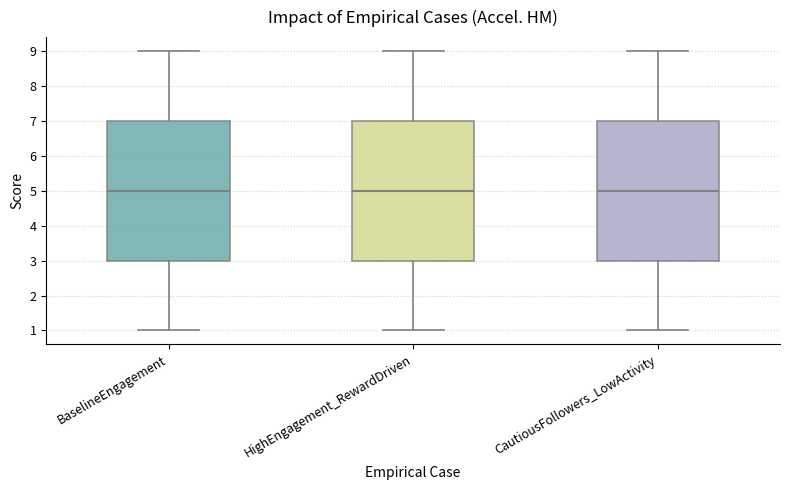

Reading left to right, transcribe this box plot: for each box, give where its median line is, the range the box spans, and where its two whiskers end, as read against the y-axis. The values are not printed on the chart, so give them approximately, as read against the axis.

BaselineEngagement: median 5, box 3 to 7, whiskers 1 to 9
HighEngagement_RewardDriven: median 5, box 3 to 7, whiskers 1 to 9
CautiousFollowers_LowActivity: median 5, box 3 to 7, whiskers 1 to 9